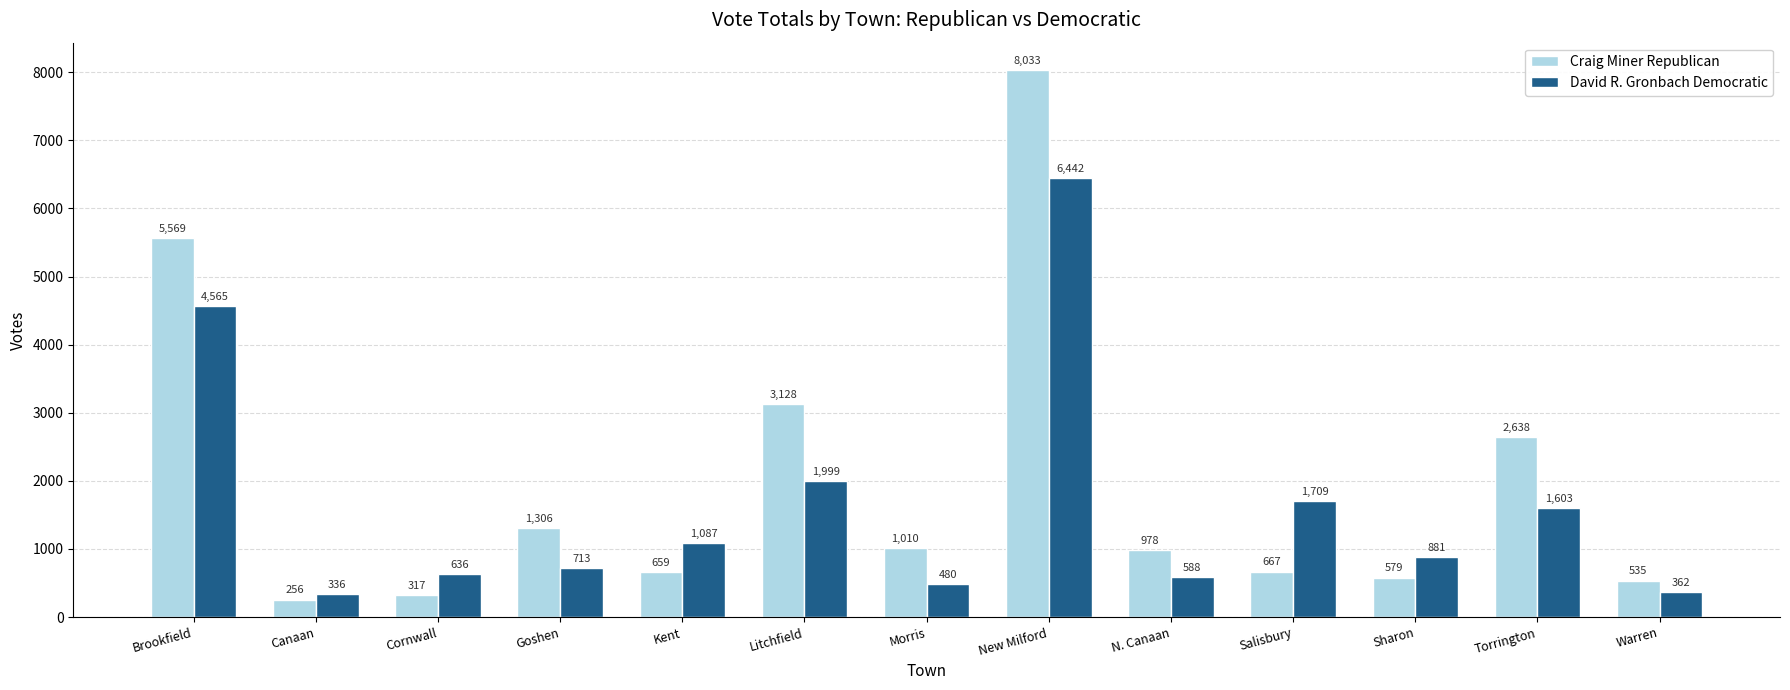

At how many categories does at least one series exceed 2161?

4